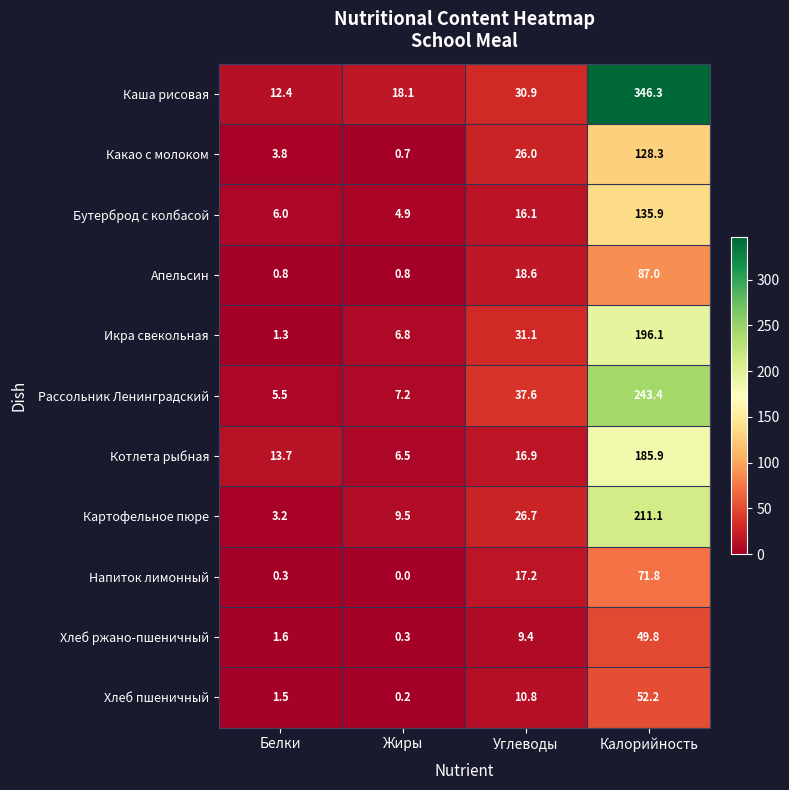

What is the spread (max minus min) of values at Жиры?

18.1